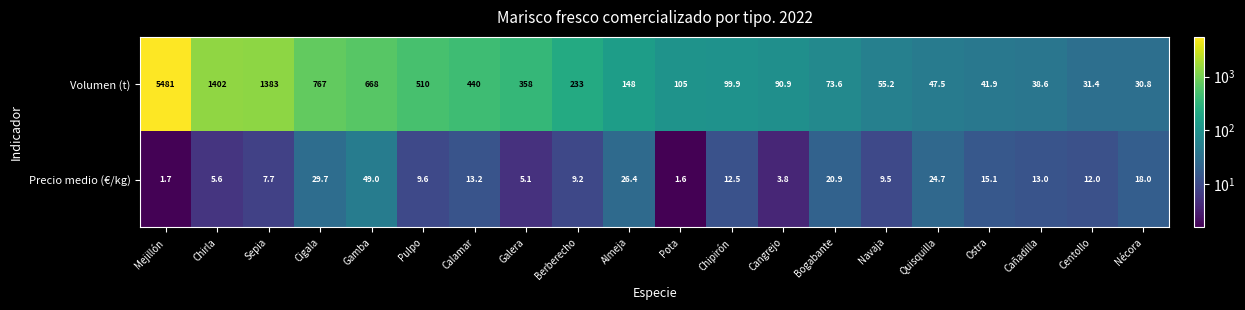

Count the number of data series in this chart.

2